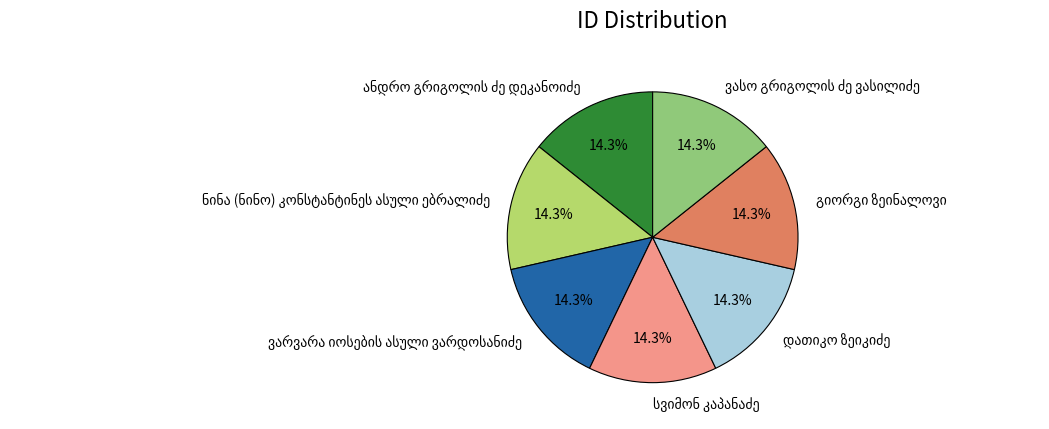

What is the smallest slice in the pie chart?

გიორგი ზეინალოვი